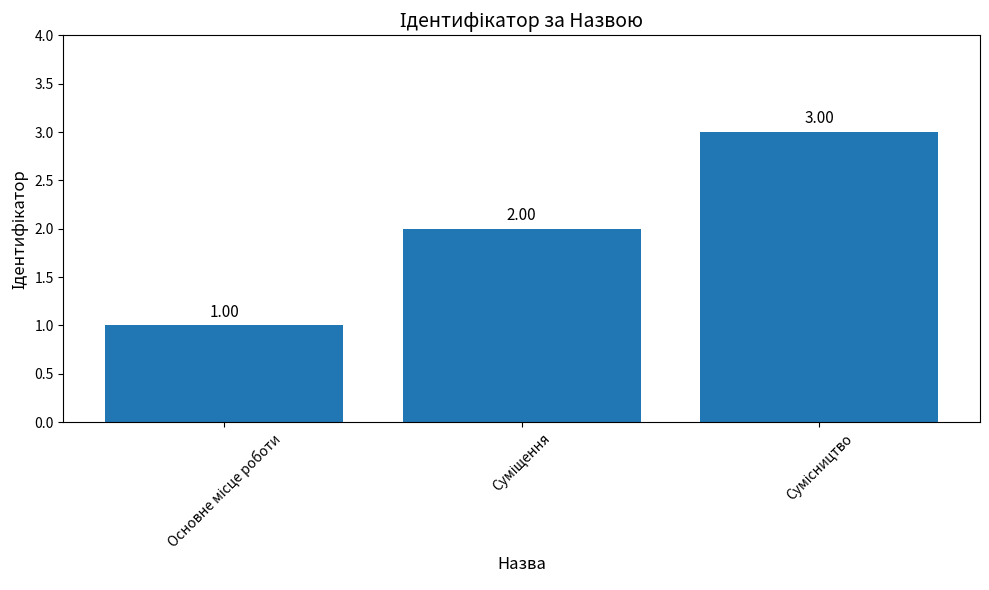

Which has a higher value, Суміщення or Основне місце роботи?

Суміщення